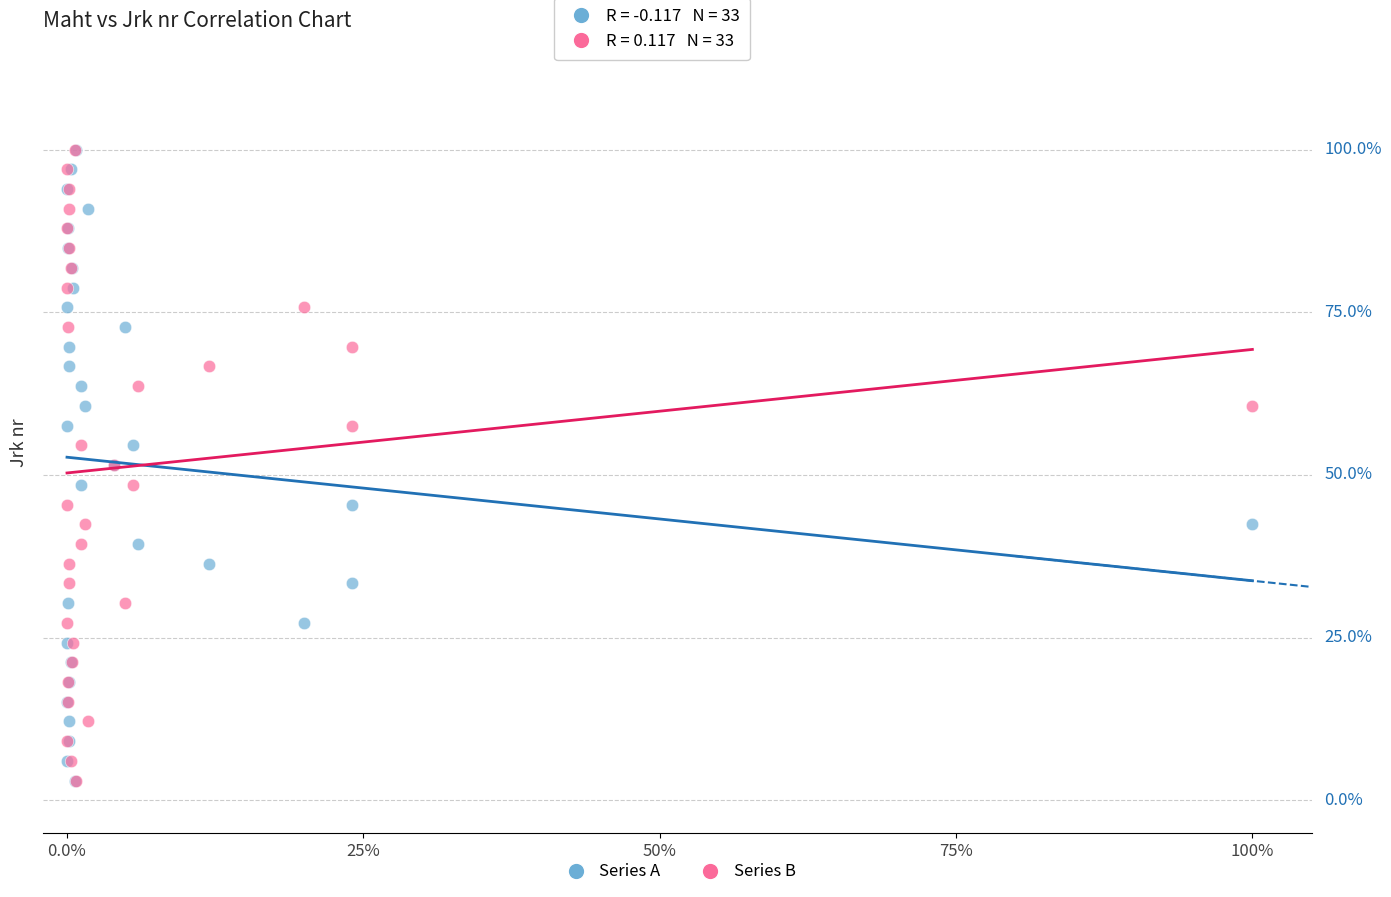

What are all the series names shown in the legend?

Series A, Series B